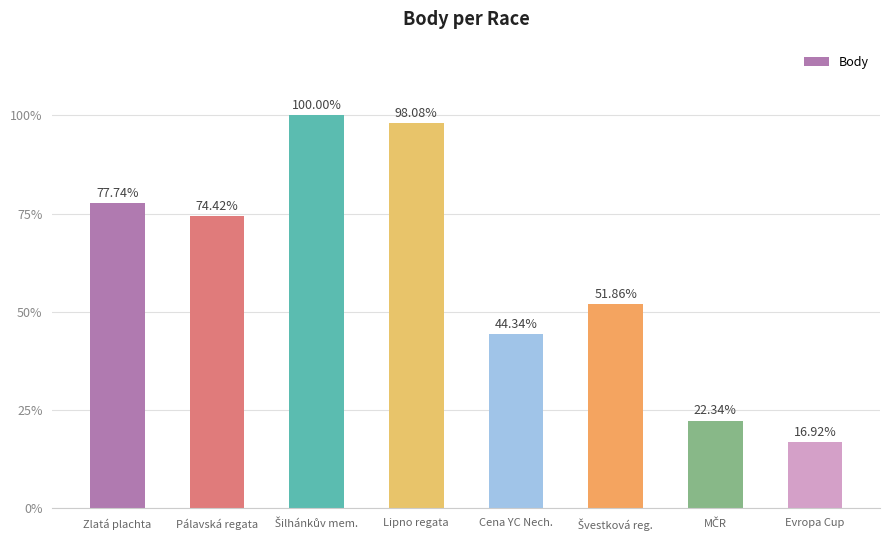

What position from the left is Pálavská regata?

2